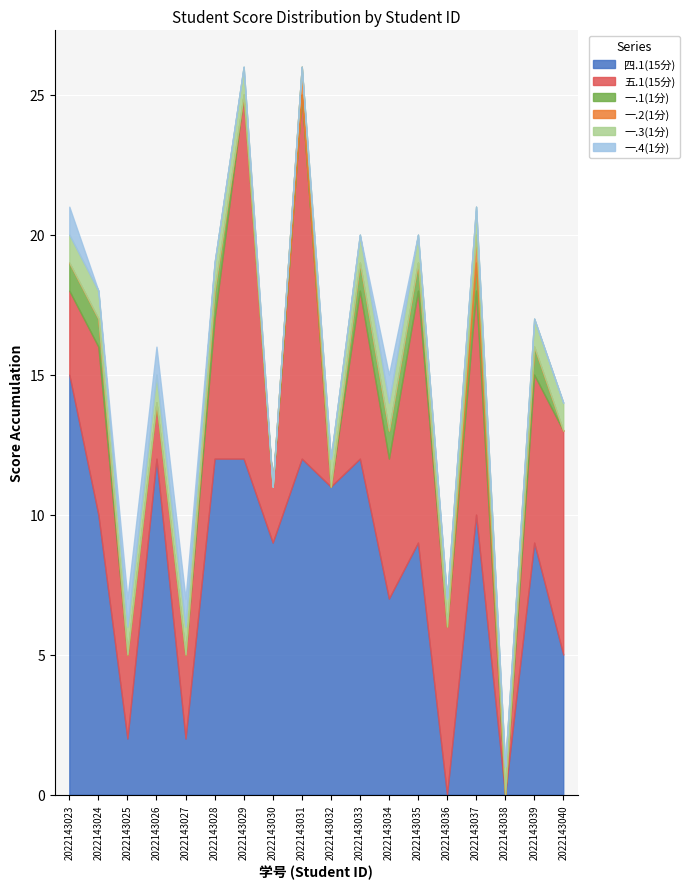

Which category has the highest value across all series?

2022143023